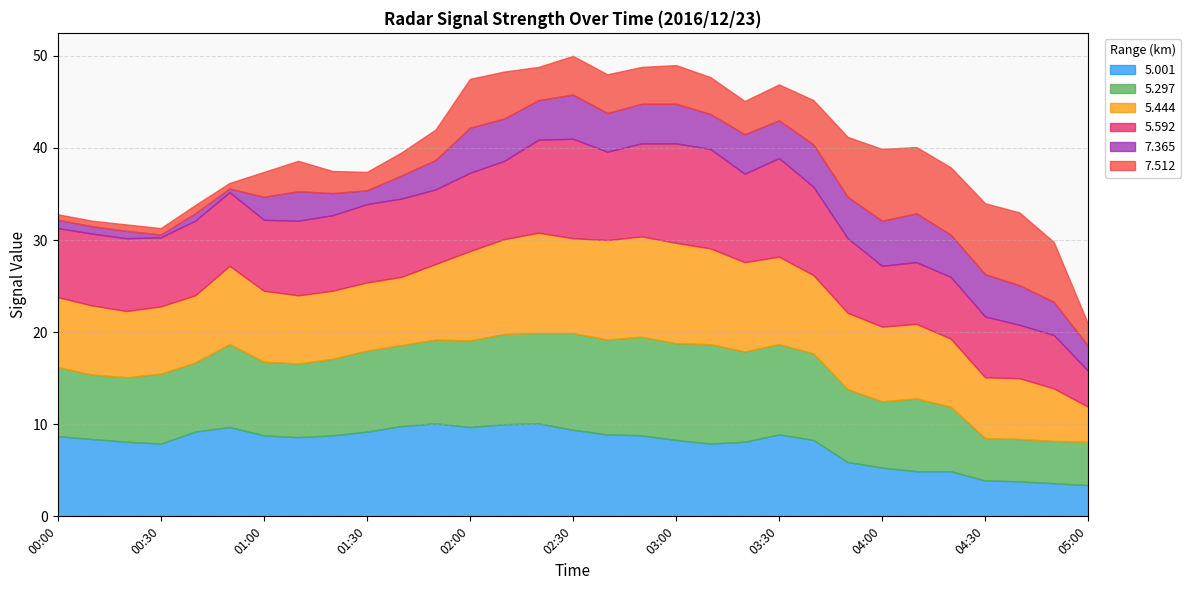

How many distinct data groups are displayed?

6